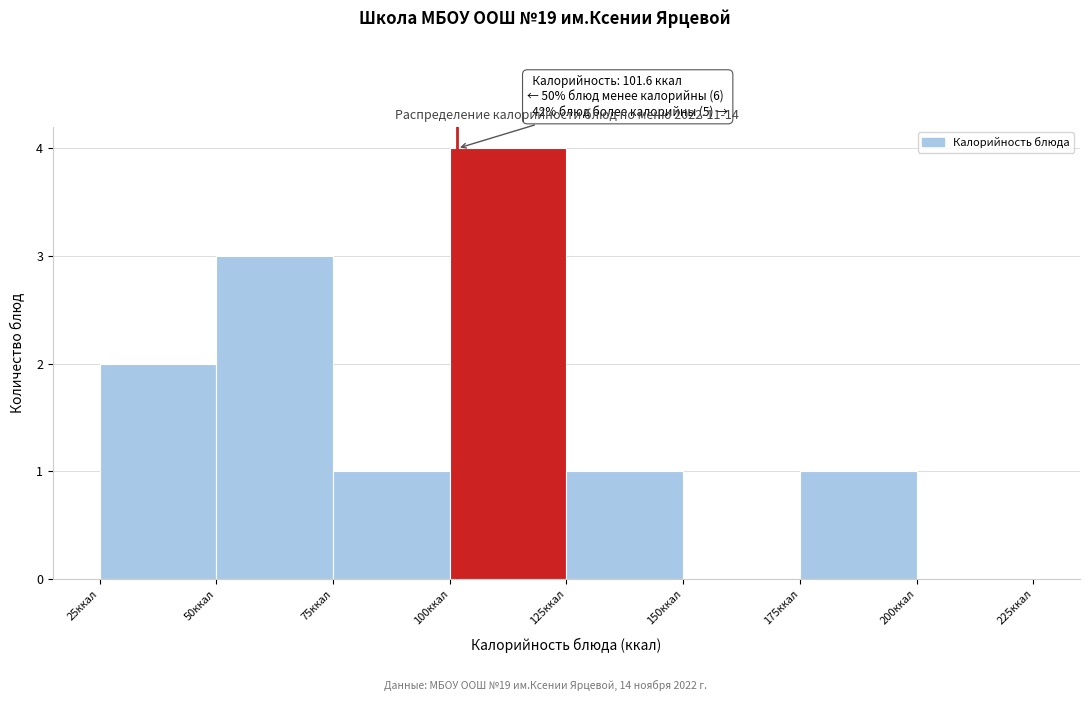

Which range on the x-axis has the tallest bar?

100 to 125